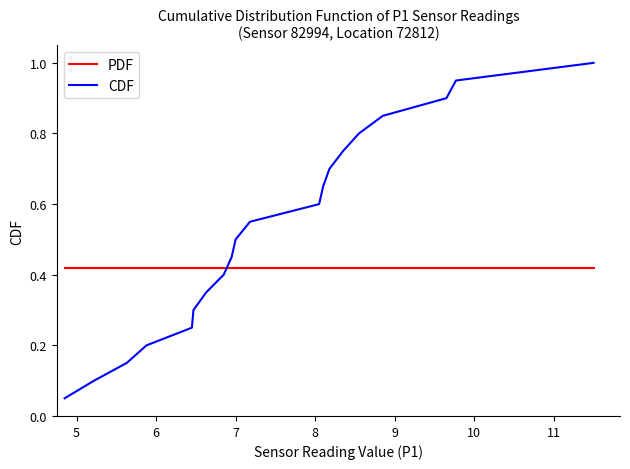

True or false: PDF and CDF cross at least once.

True